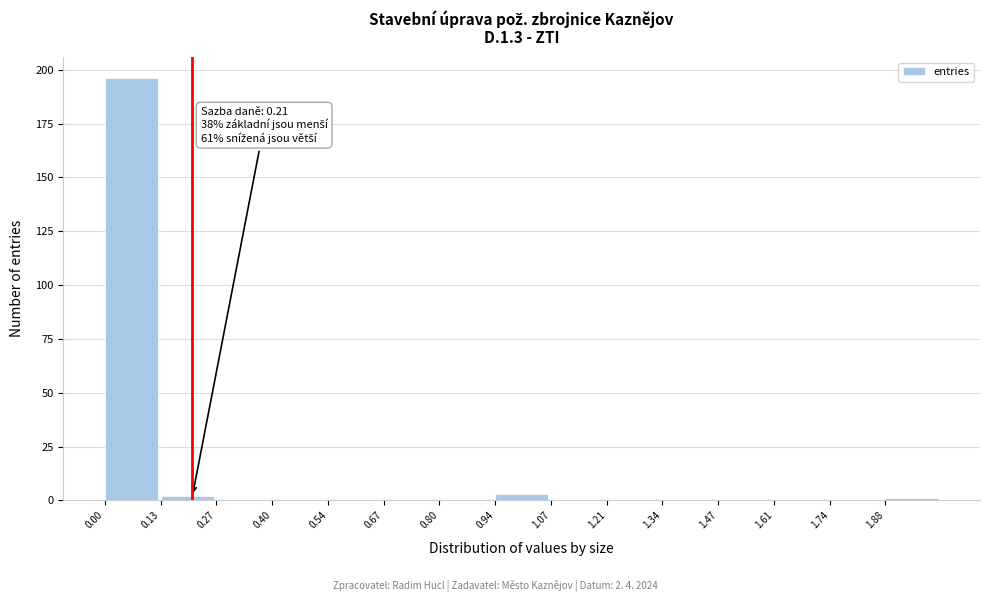

Over which range of the x-axis is the bar tallest?

0.000 to 0.134